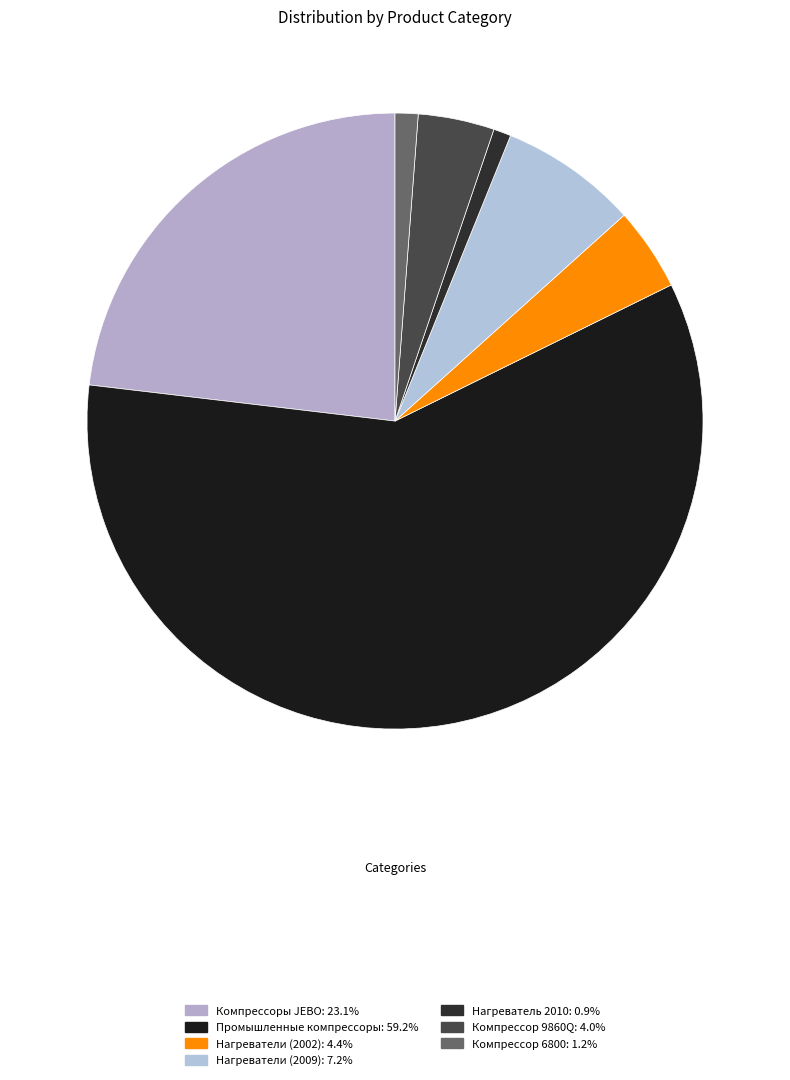

Count the number of slices in the pie.

7